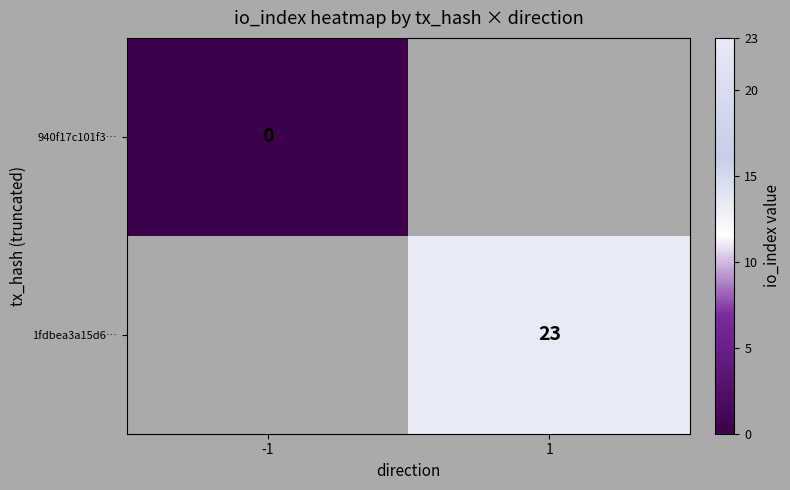

True or false: 1fdbea3a15d6… has a value of 23 at 1.

True